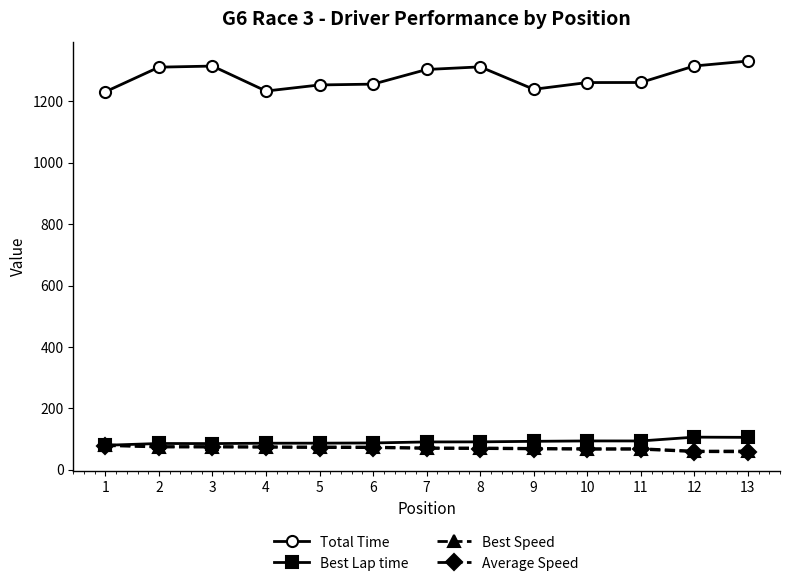

Where does the Average Speed series first go above 69?

1